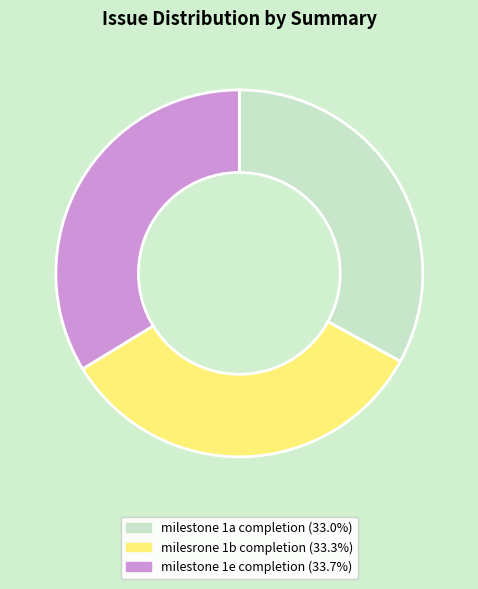

Does any single category account for the majority?

No